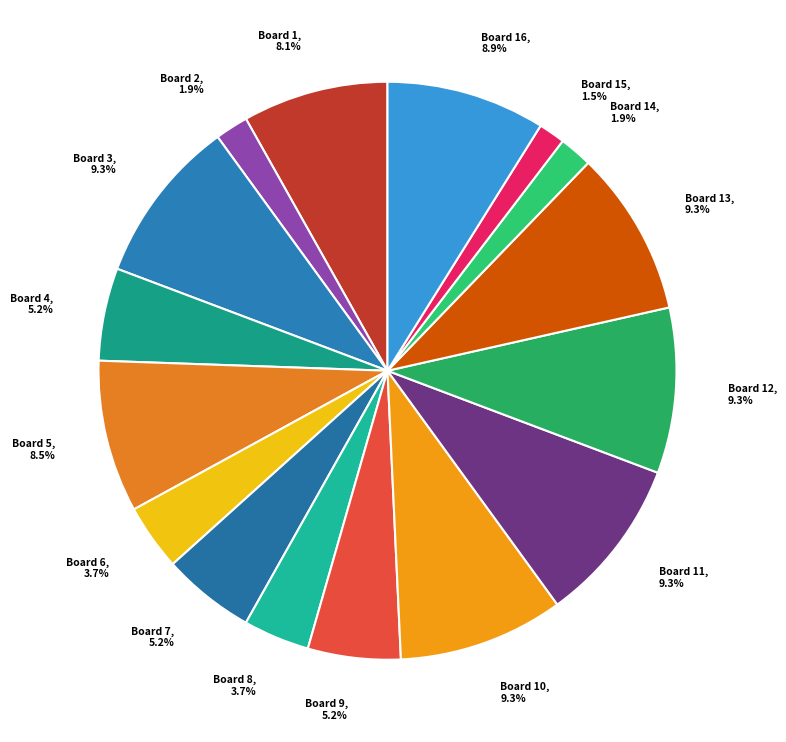

Is there any slice that represents more than half of the pie?

No